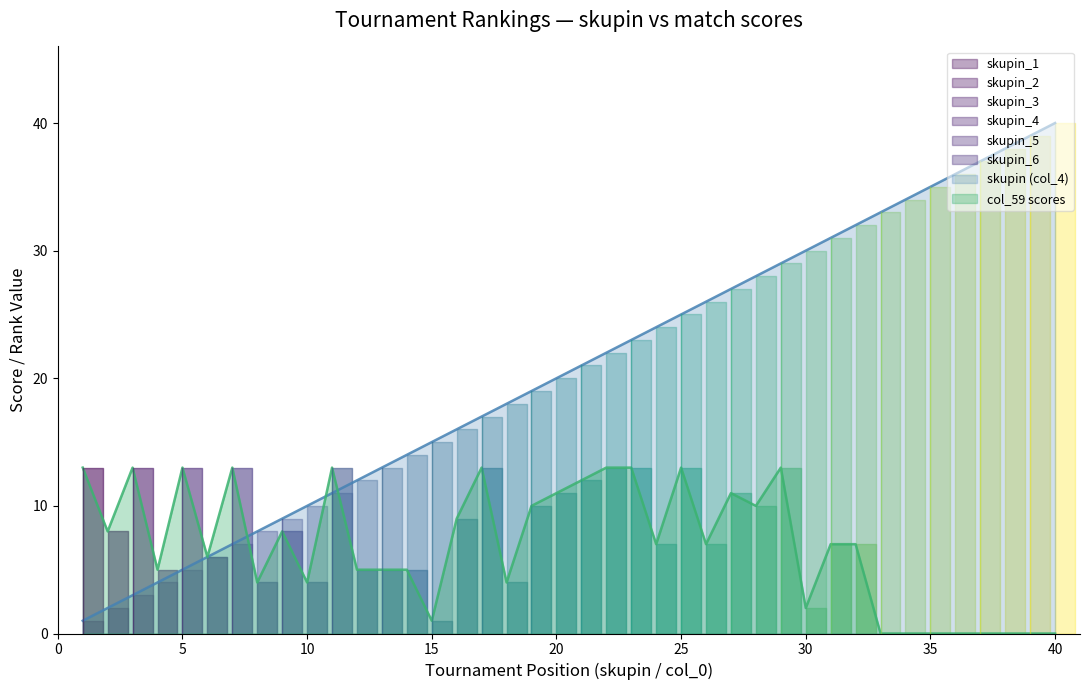

At which category does col_59_scores reach its first local valley?

2